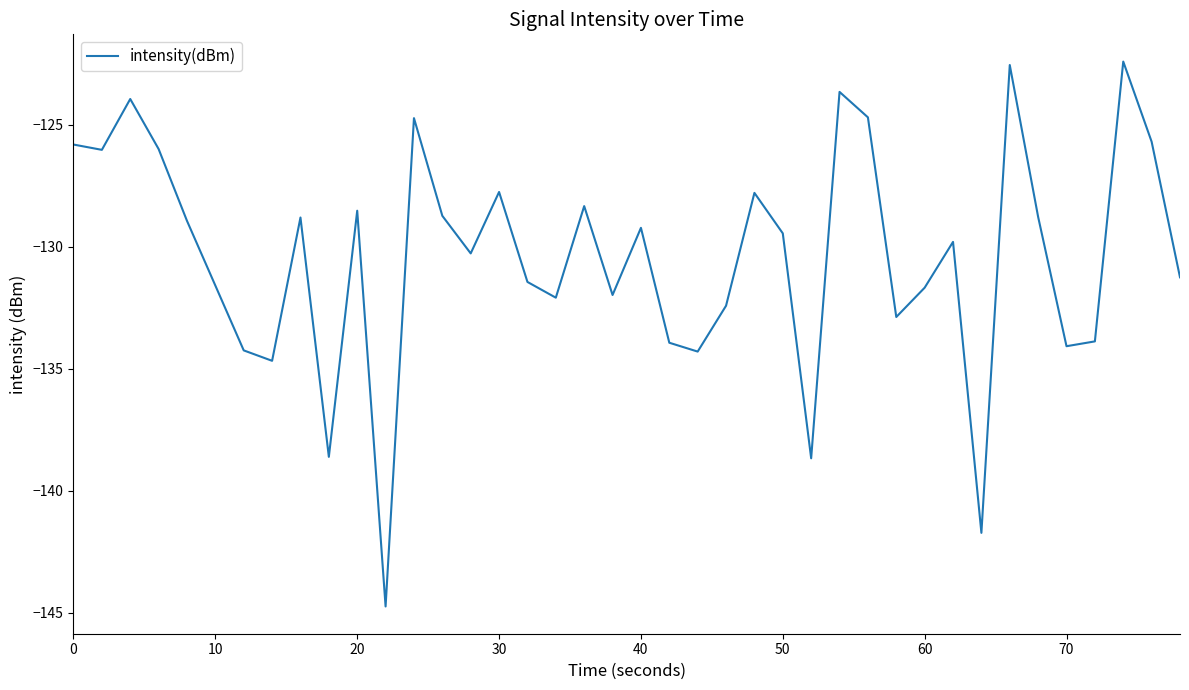

What is the difference between the maximum and minimum values?

22.3